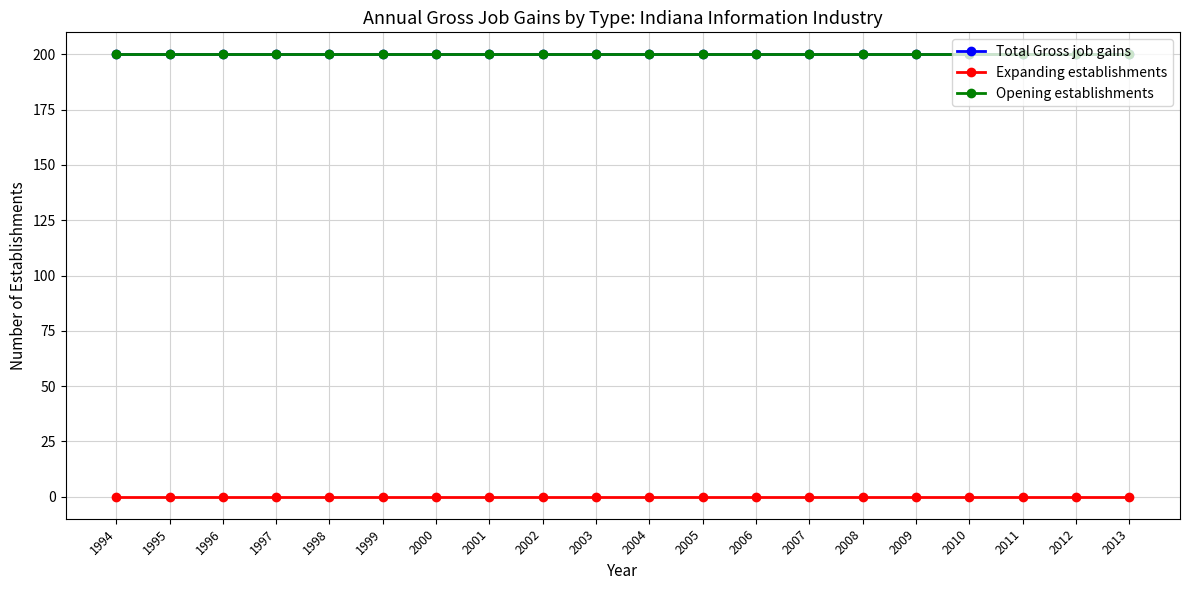

Is this an area chart (filled region under the line)?

No